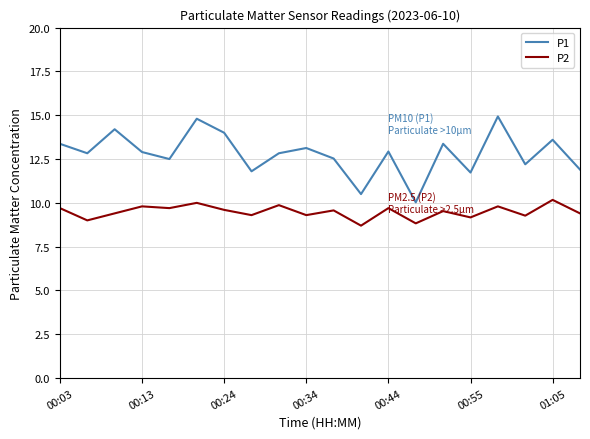

How many interior local valleys does the P1 series have?

7